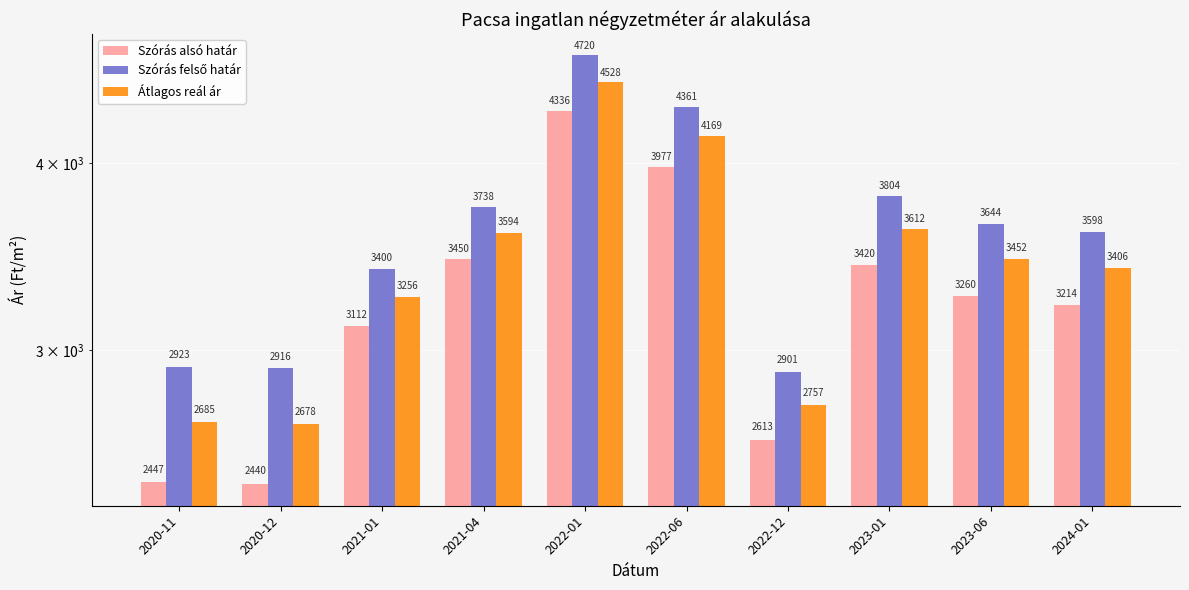

What is the difference between the highest and lowest values at 2023-01?

384